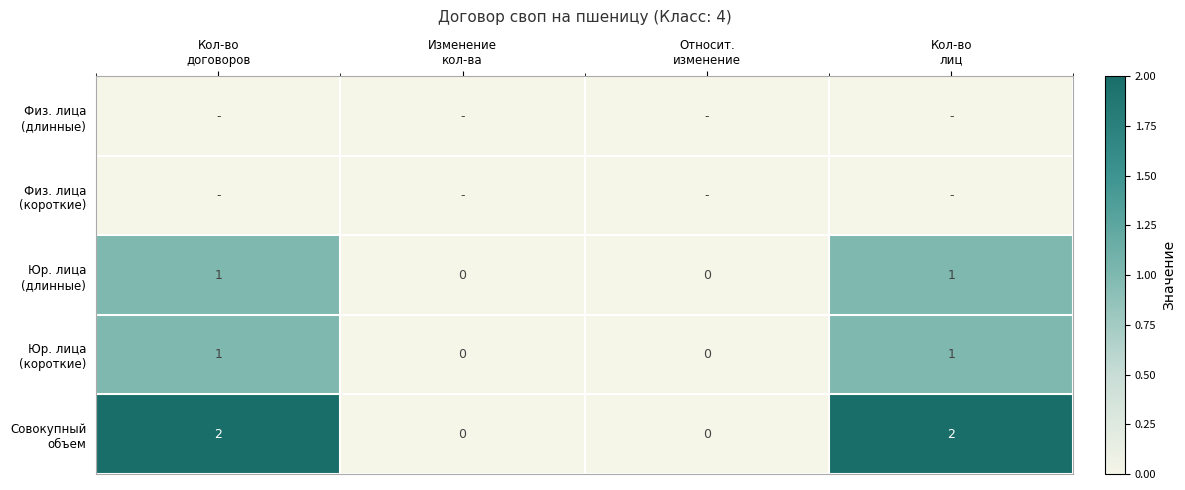

Rank the series at Изменение кол-ва from highest to lowest value.

Физ. лица (длинные), Физ. лица (короткие), Юр. лица (длинные), Юр. лица (короткие), Совокупный объем